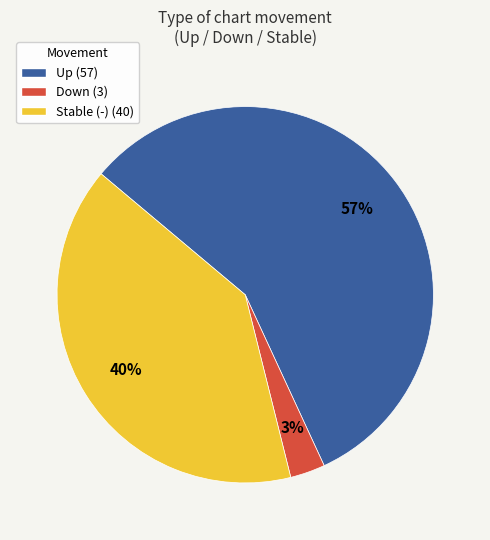

Which has a higher value, Up (57) or Down (3)?

Up (57)